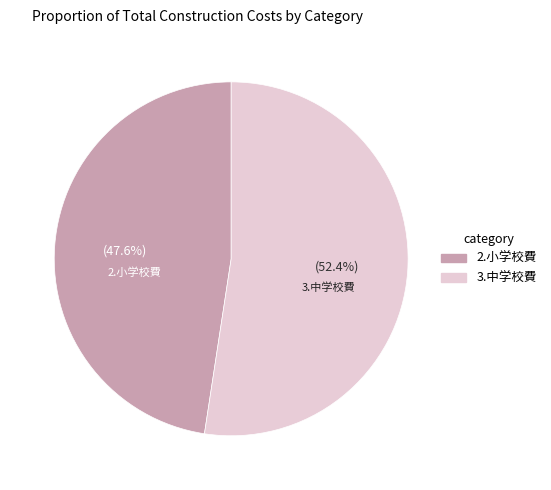

Is there any slice that represents more than half of the pie?

Yes